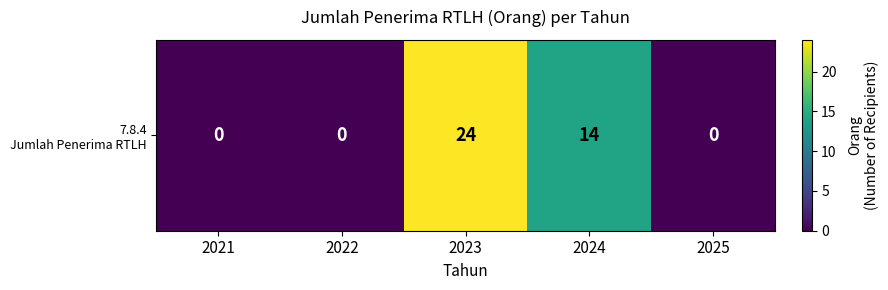

Where is the data nearest to the value 12?

2024